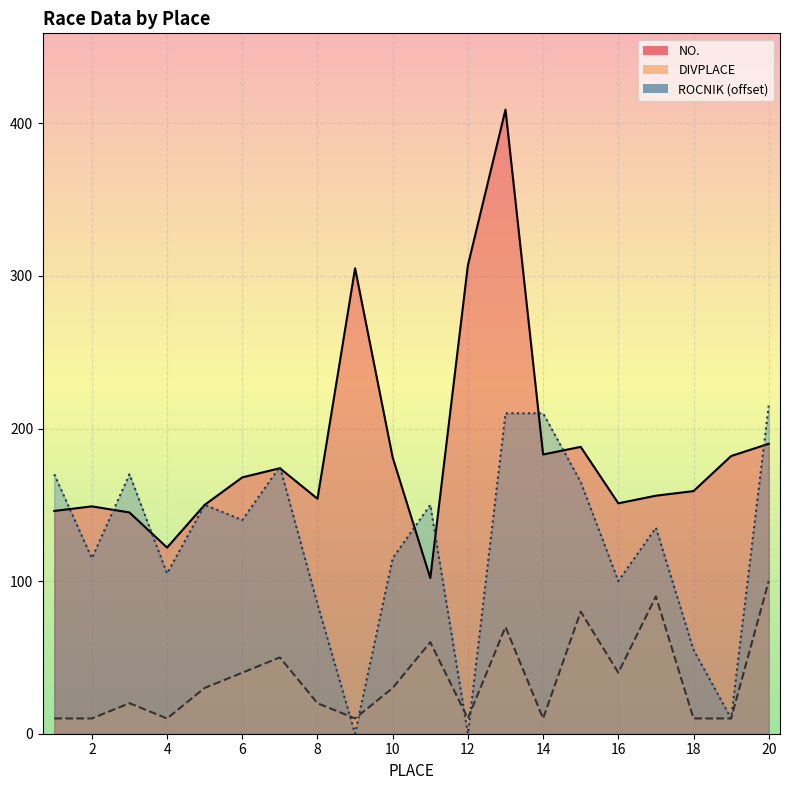

How many interior local peaks does the NO. series have?

5